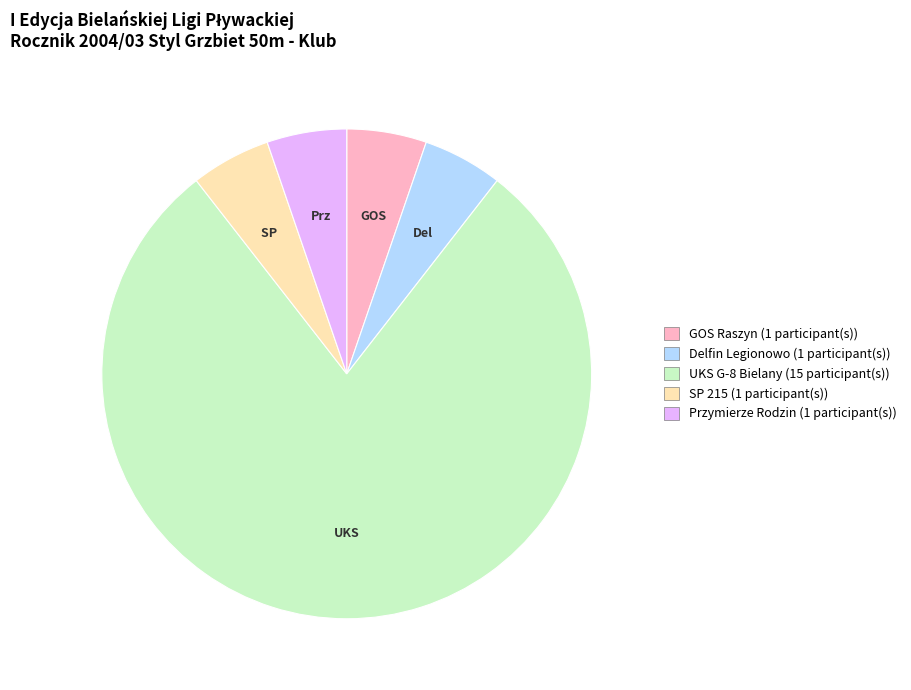

Do Przymierze Rodzin and SP 215 together represent more than half of the pie?

No